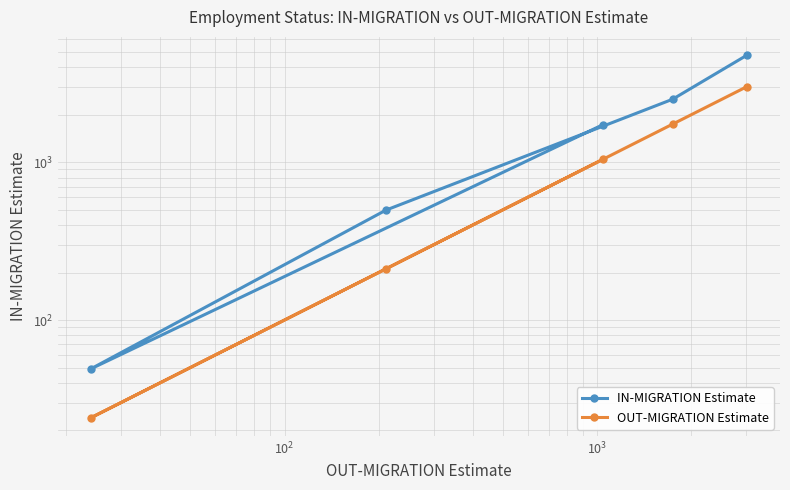

The OUT-MIGRATION Estimate series shows 41 at $\mathdefault{10^{3}}$. True or false?

False